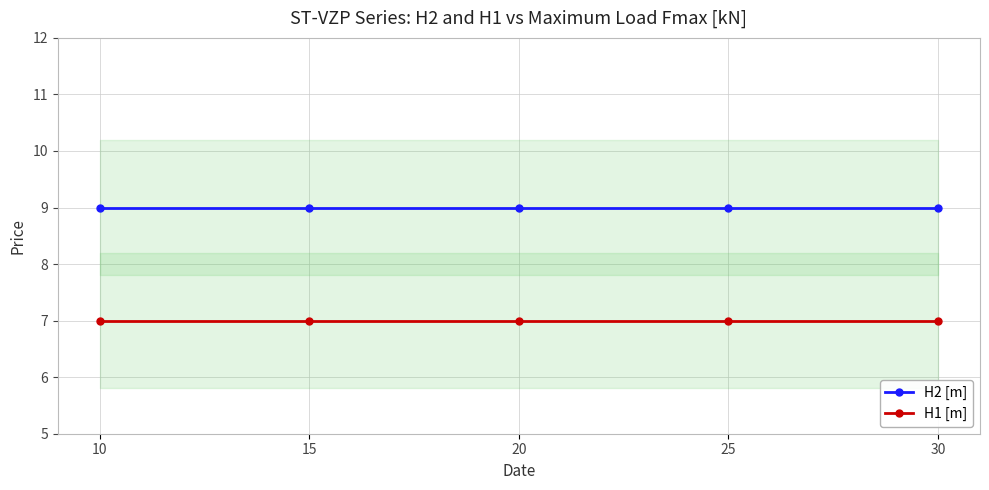

Which series has the widest spread of values?

H2 [m]